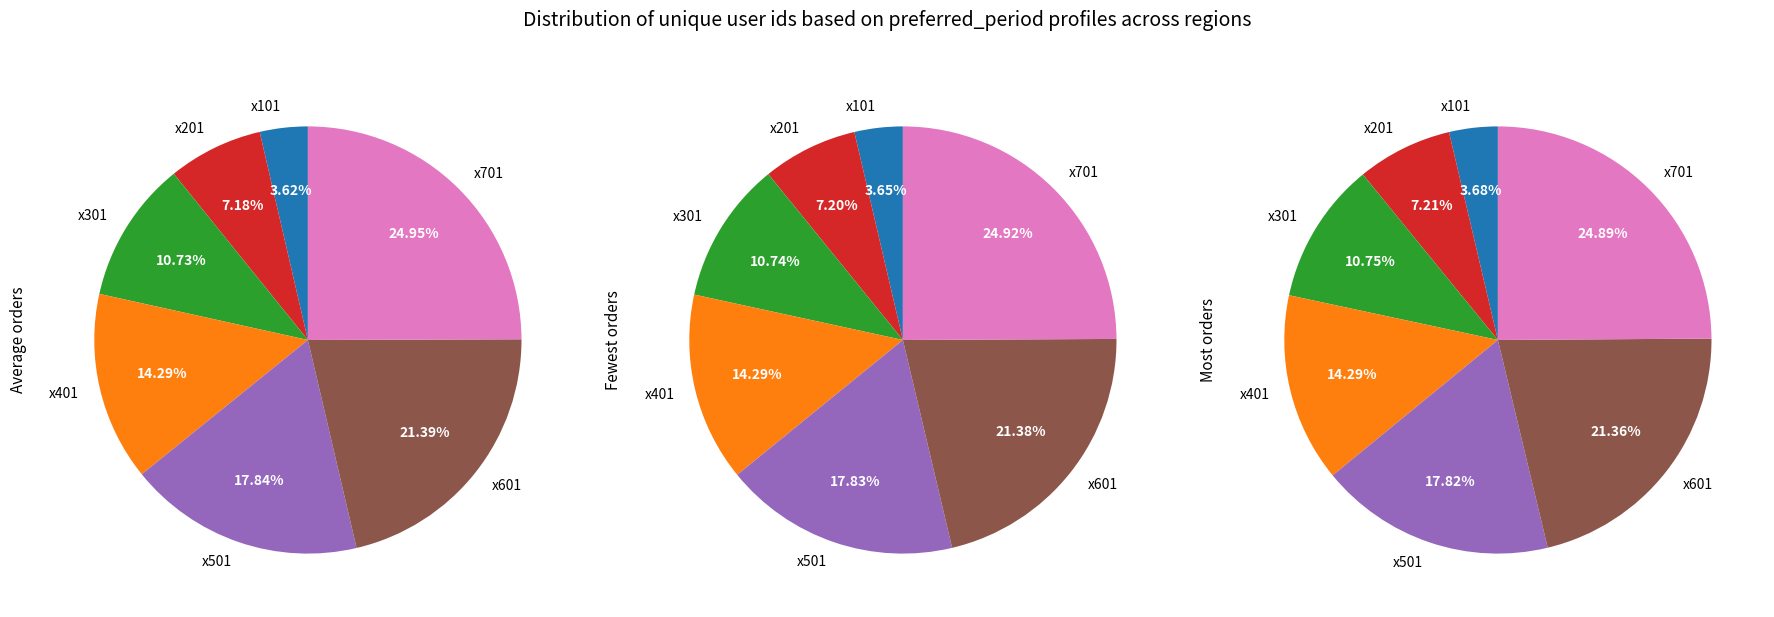

To the nearest percent, what portion does x401 represent?

14%